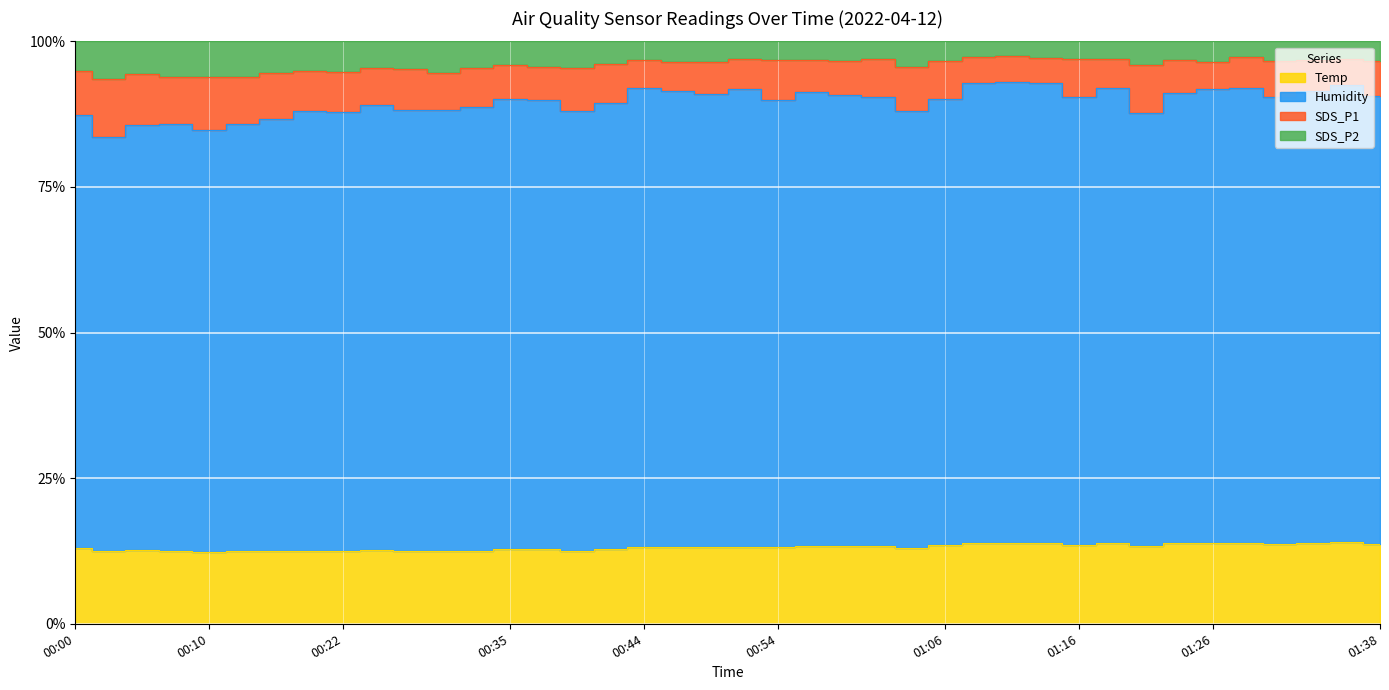

True or false: SDS_P2 and SDS_P1 intersect in this chart.

False